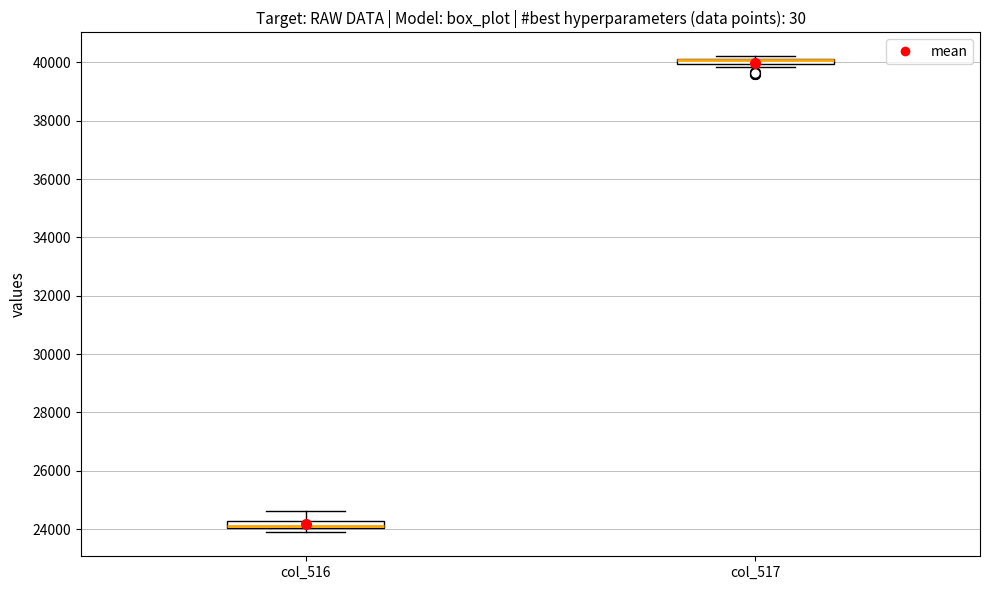

Where does the upper whisker of the box for col_516 end on the y-axis? The values are not printed on the chart, so give them approximately, as read against the axis.

24600